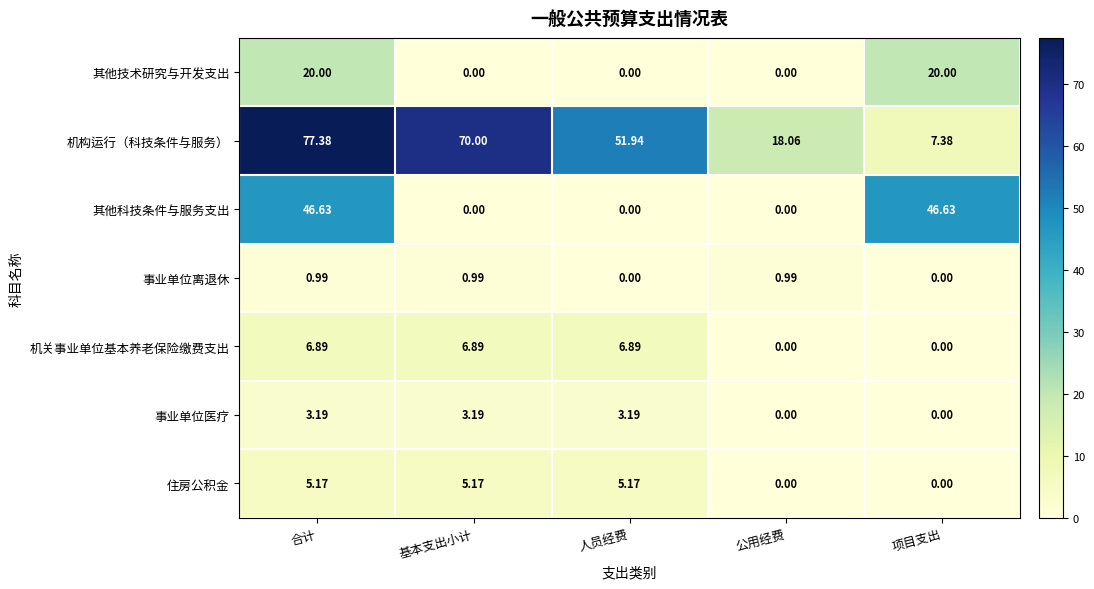

List the series in order of their peak value, lowest first.

事业单位离退休, 事业单位医疗, 住房公积金, 机关事业单位基本养老保险缴费支出, 其他技术研究与开发支出, 其他科技条件与服务支出, 机构运行（科技条件与服务）